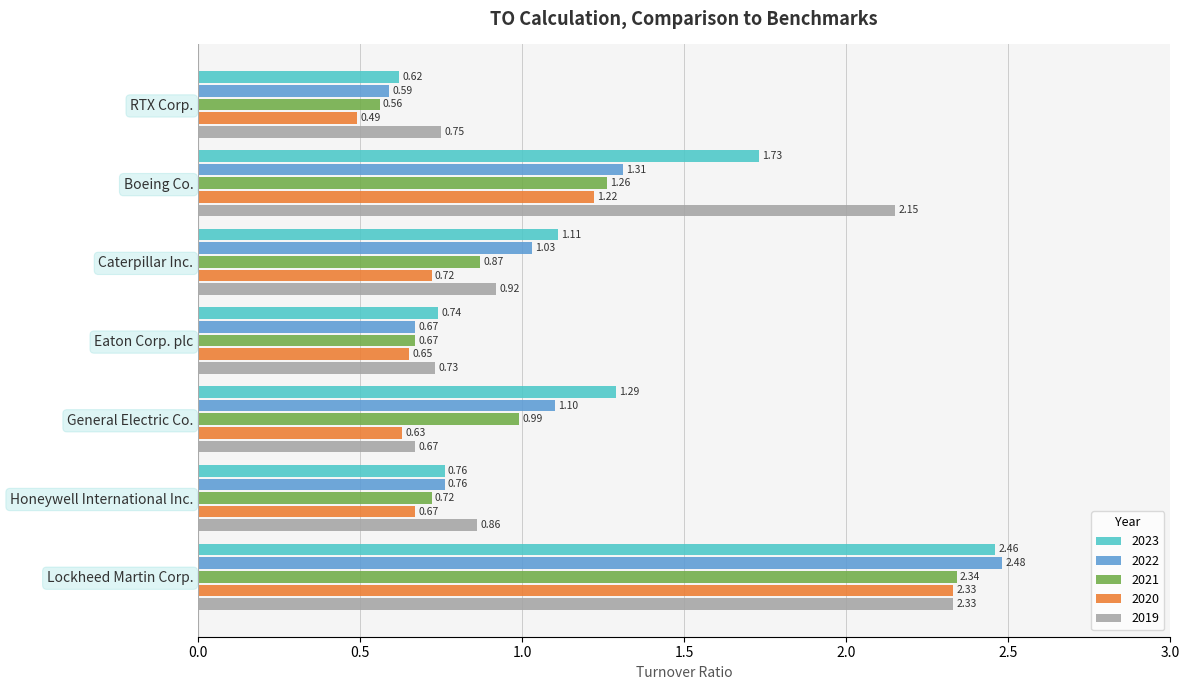

What is the spread (max minus min) of values at Caterpillar Inc.?

0.4